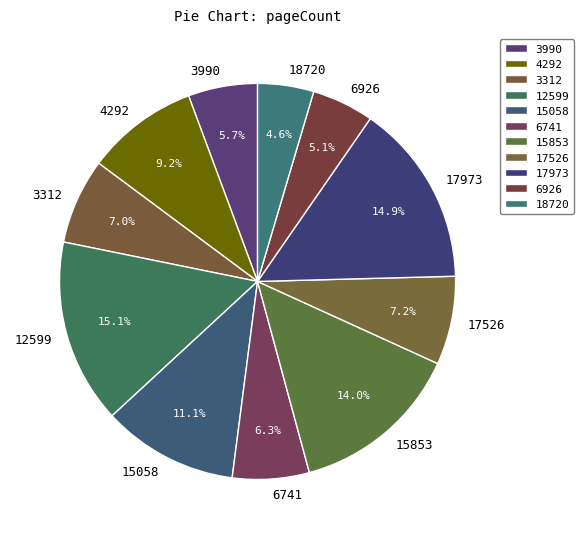

To the nearest percent, what is the difference between the largest and smallest slice percentages?

10%